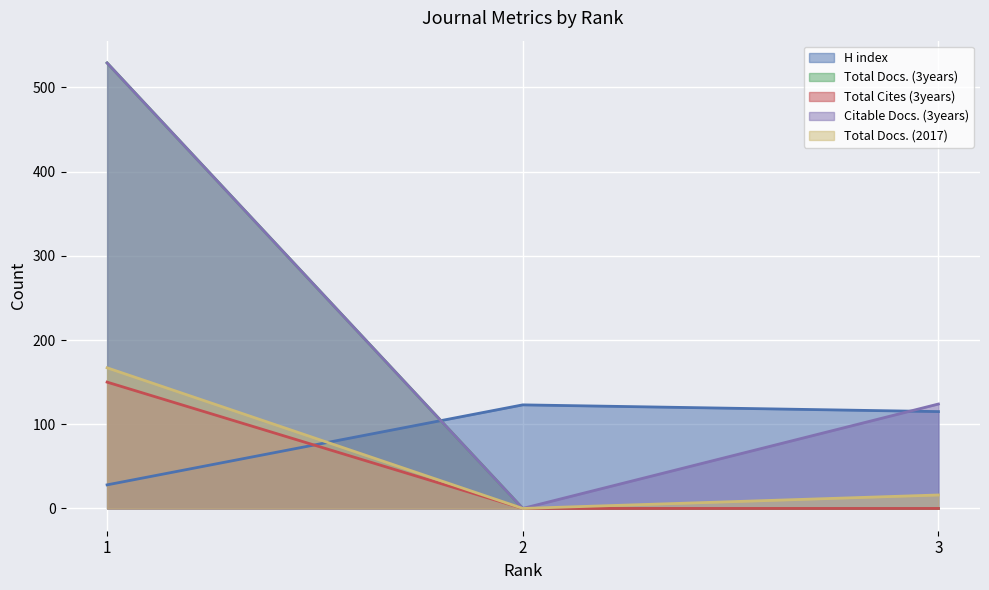

How many data points does each series have?

3